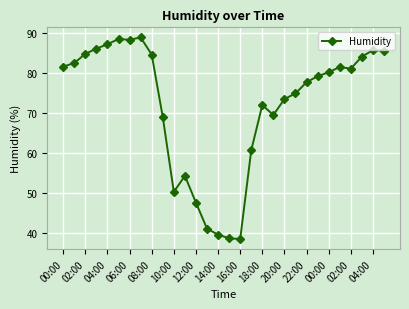

What is the maximum value shown in the chart?

88.8